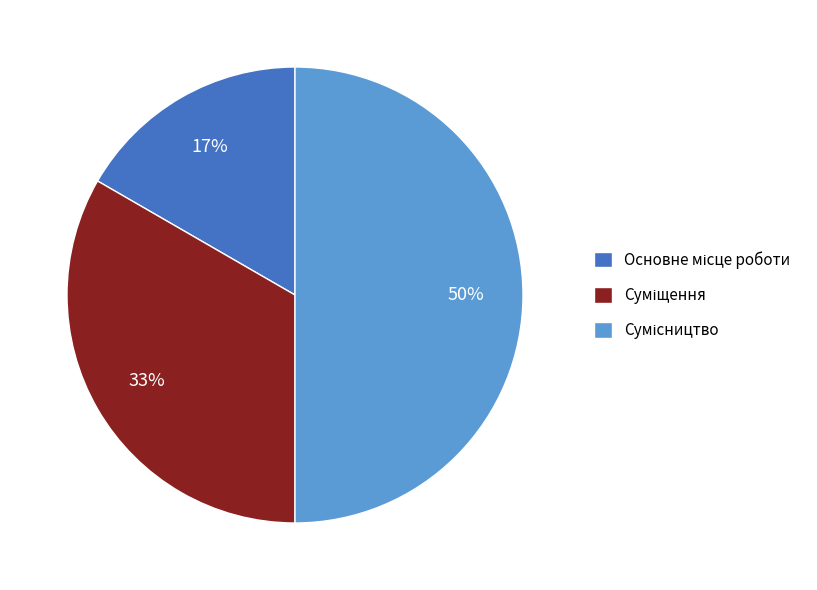

To the nearest percent, what is the average slice percentage?

33%